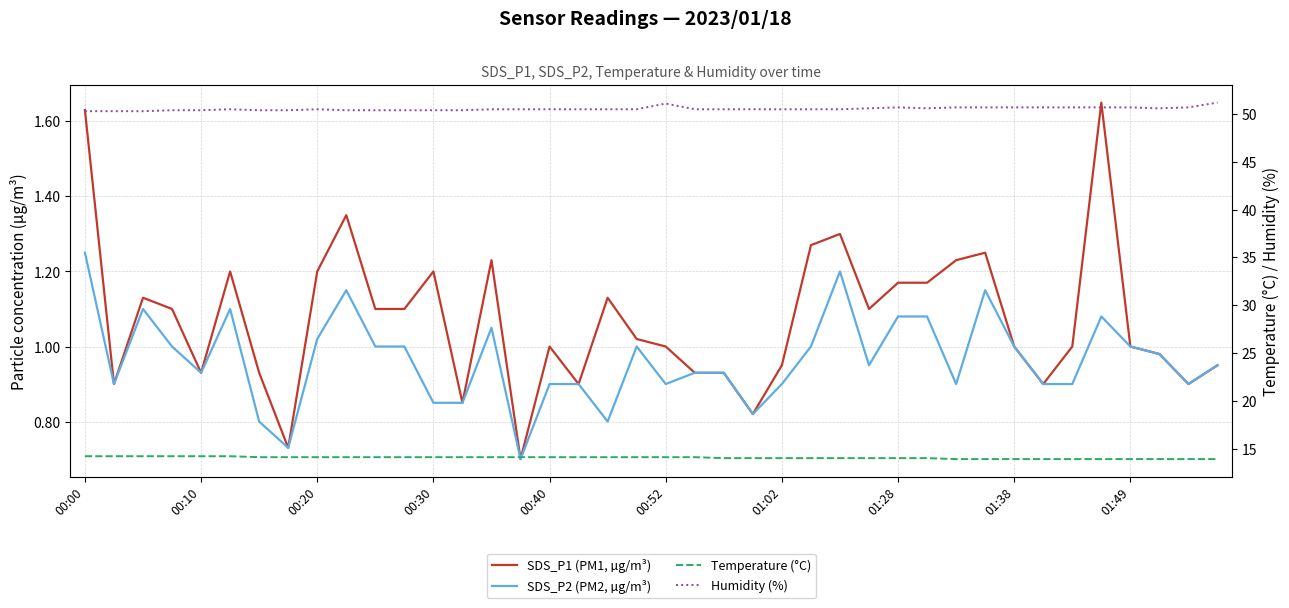

What is the value of the SDS_P2 (PM2, µg/m³) point at the 2nd from the left?

0.9